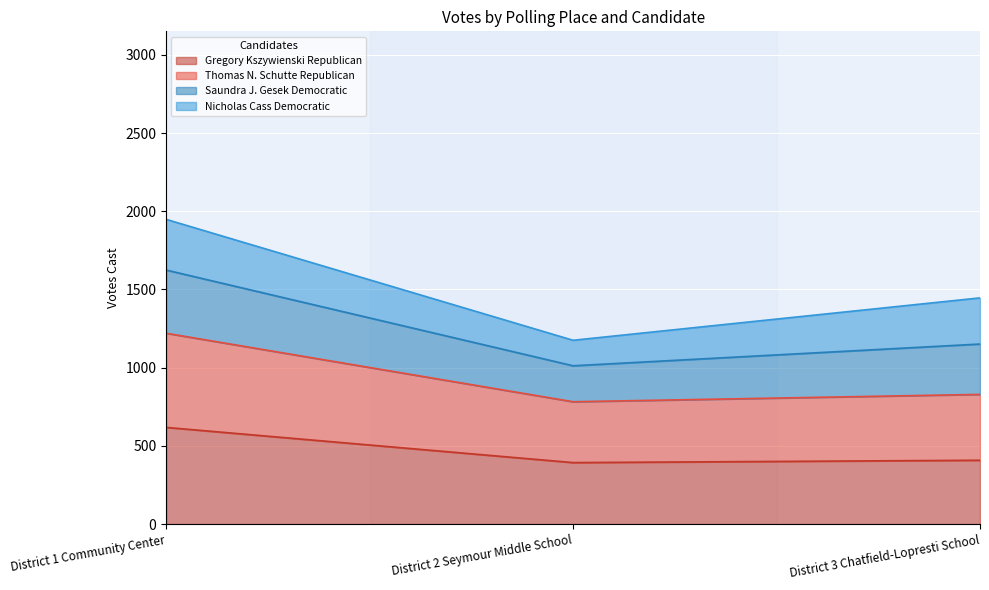

At which category is the sum across all series the highest?

District 1 Community Center